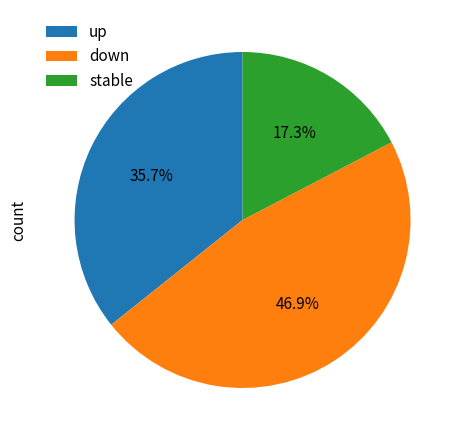

How many segments does this pie chart have?

3